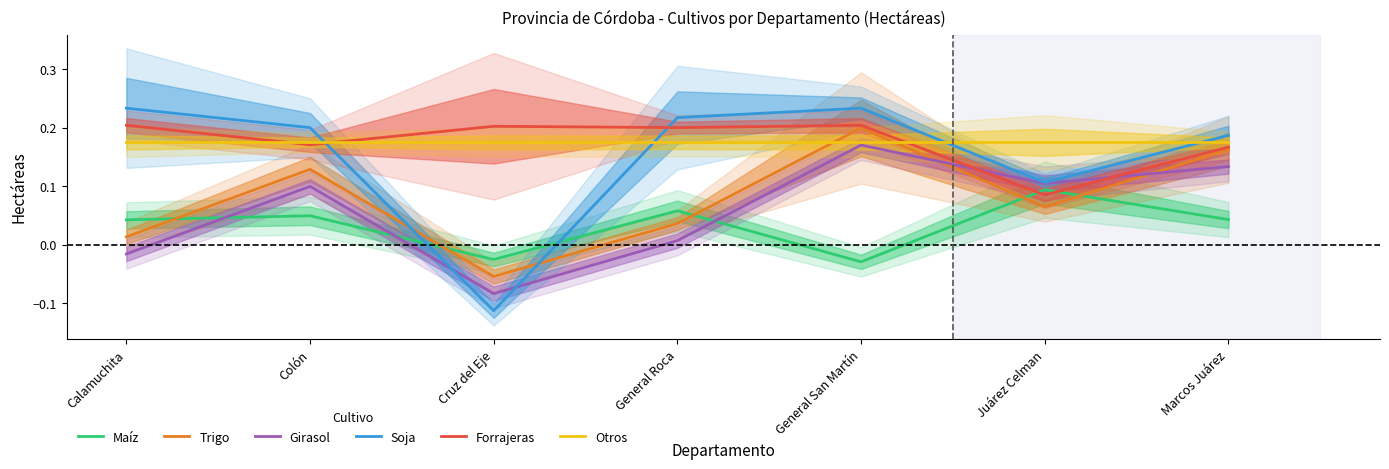

Rank the series at General San Martín from lowest to highest value.

Maíz, Girasol, Otros, Trigo, Forrajeras, Soja